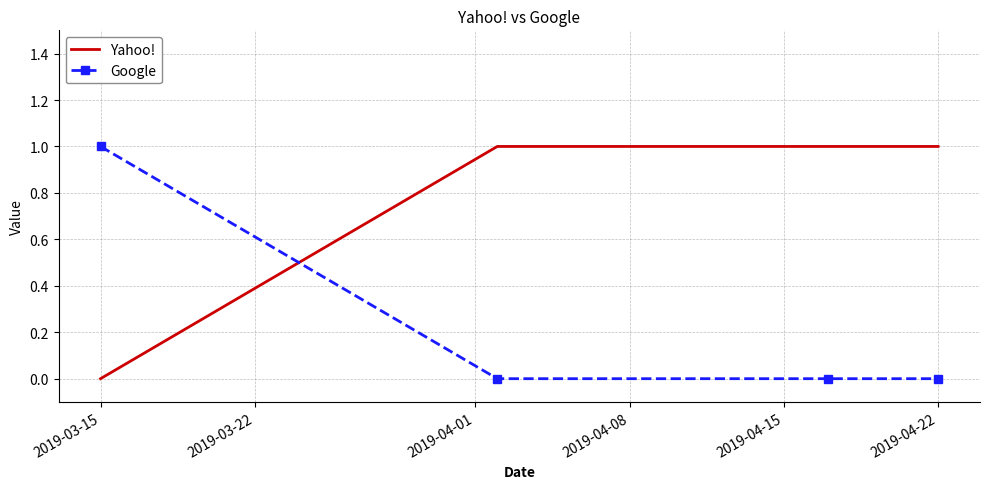

Which series has the largest total across all categories?

Yahoo!